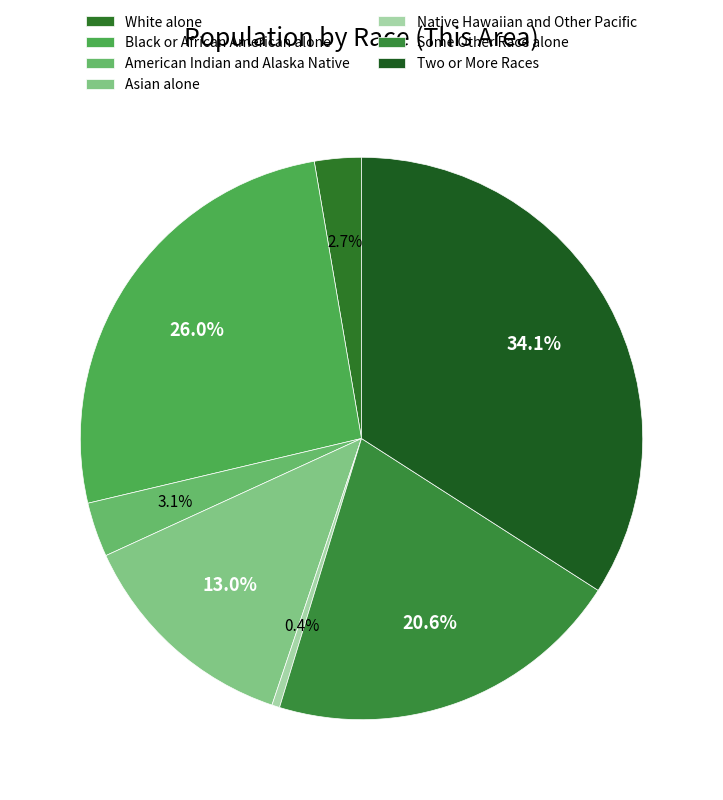

How many slices are in this pie chart?

7